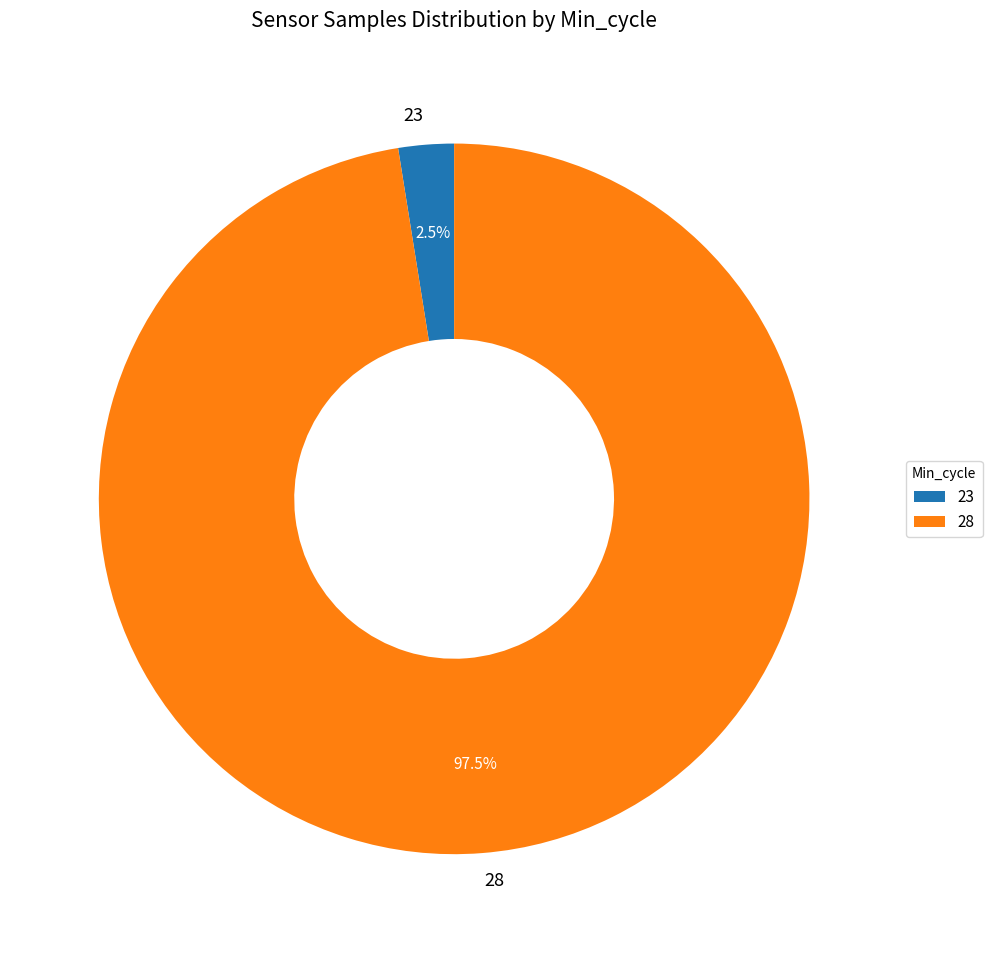

How much of the chart is everything except 28?

2.5%